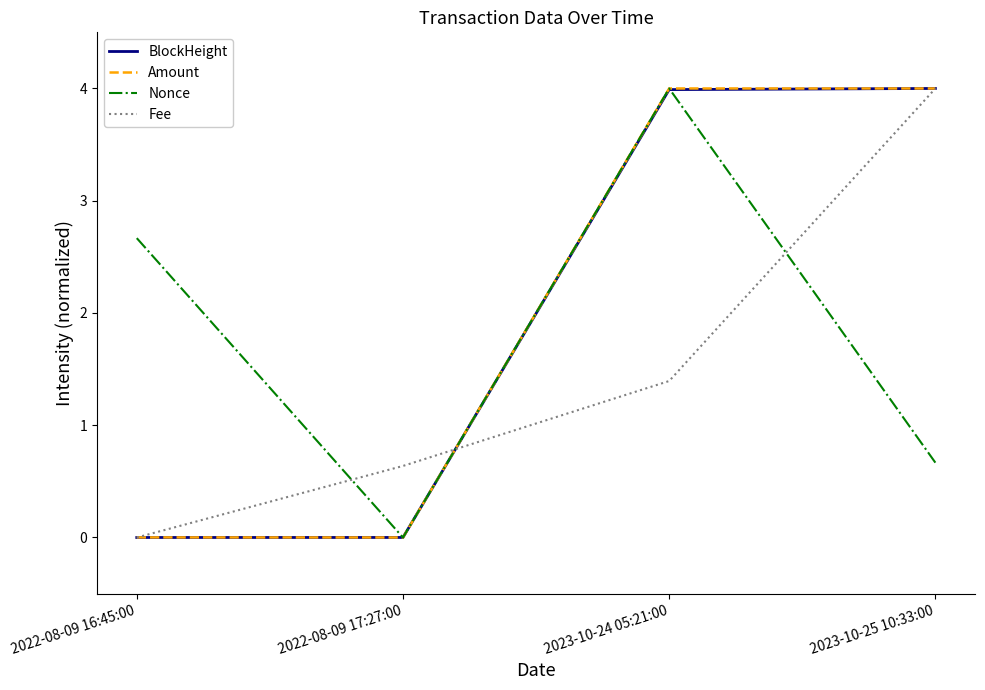

Which category has the highest value in the Fee series?

2023-10-25 10:33:00